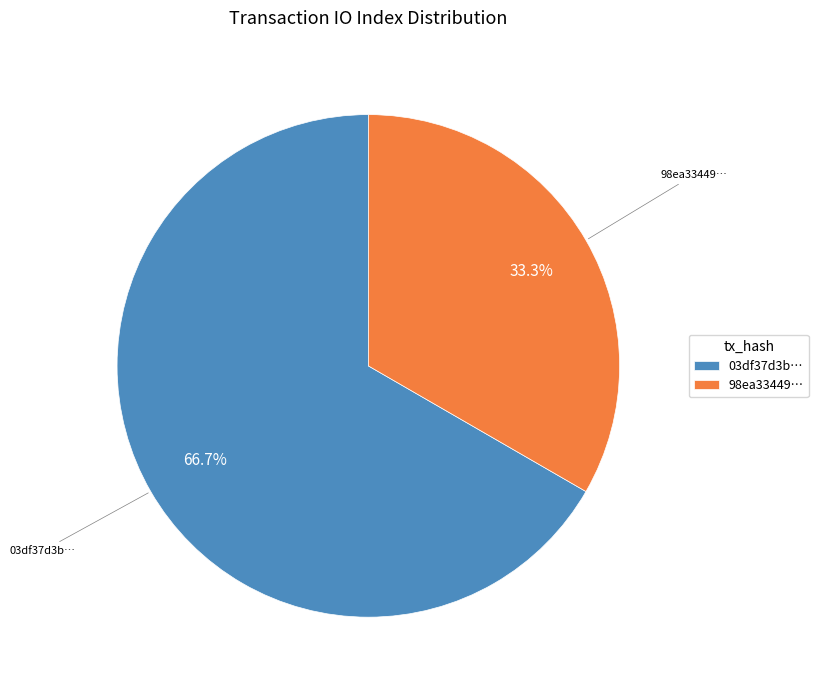

To the nearest percent, what is the difference between the largest and smallest slice percentages?

33%